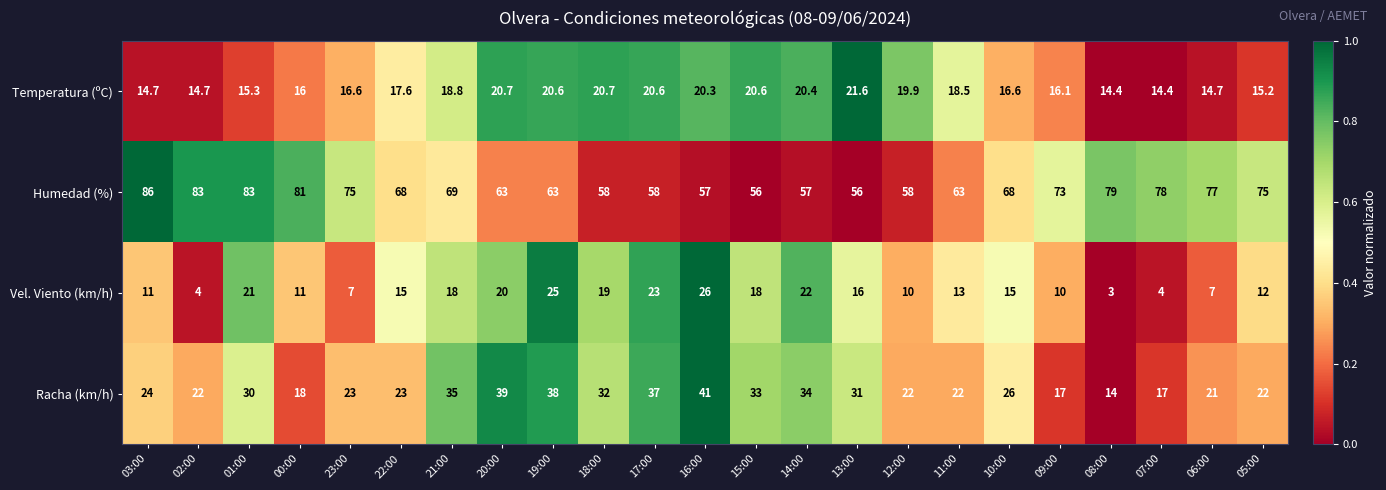

At which label is Racha (km/h) closest to 27?

10:00